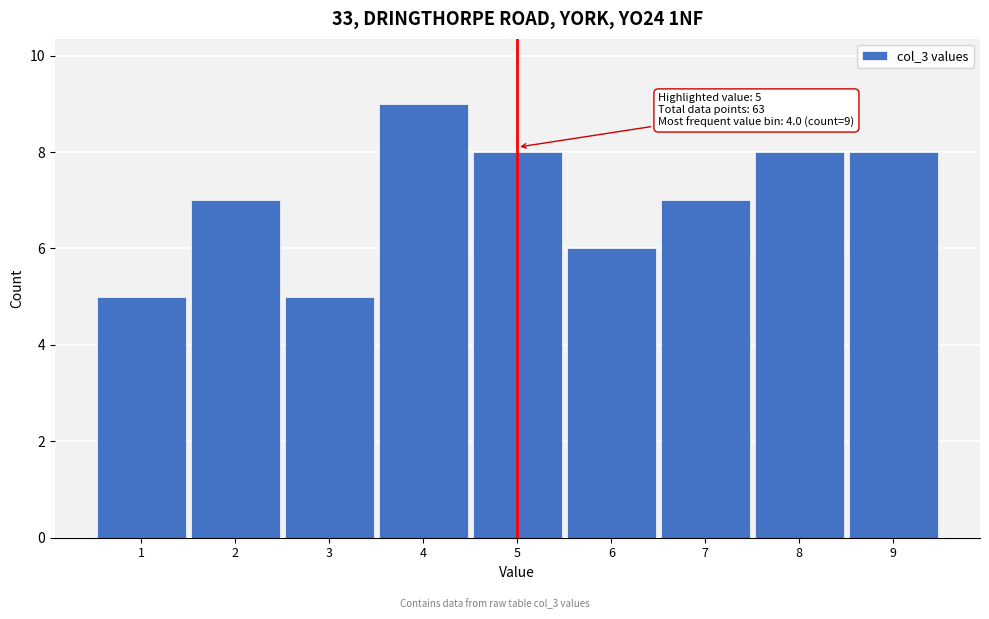

Over which range of the x-axis is the bar tallest?

3.5 to 4.5